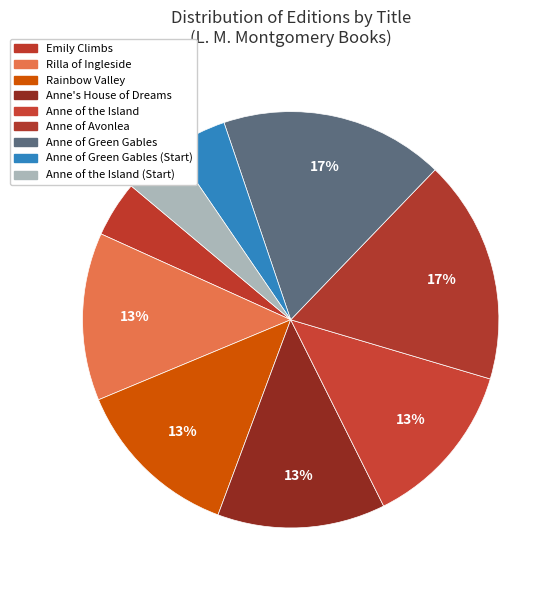

Rank the categories by value from lowest to highest.

Emily Climbs, Anne of Green Gables (2117911702), Anne of the Island (2117911702), Rilla of Ingleside, Rainbow Valley, Anne's House of Dreams, Anne of the Island, Anne of Avonlea, Anne of Green Gables (20304239)